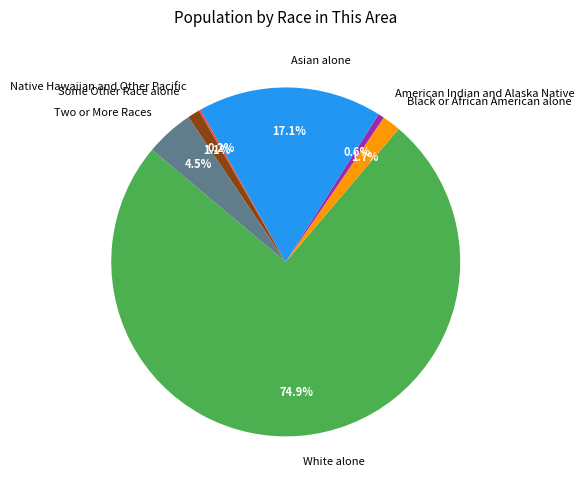

Which category has the biggest portion of the pie?

White alone